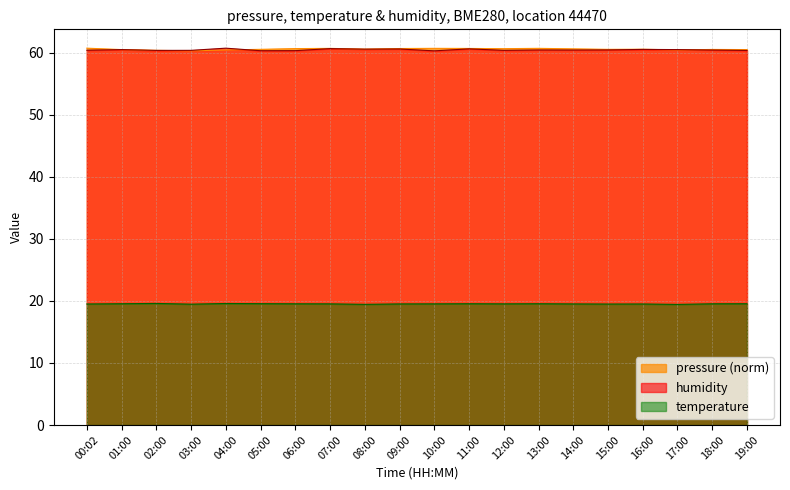

Does the chart display data point markers on the line(s)?

No